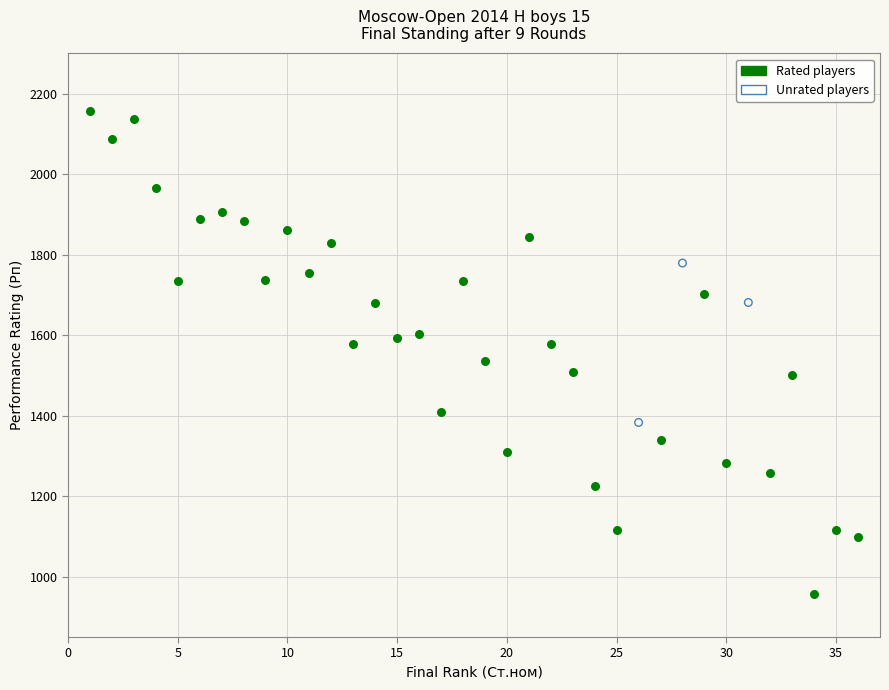

Which series contains the highest Y value?

Rated players